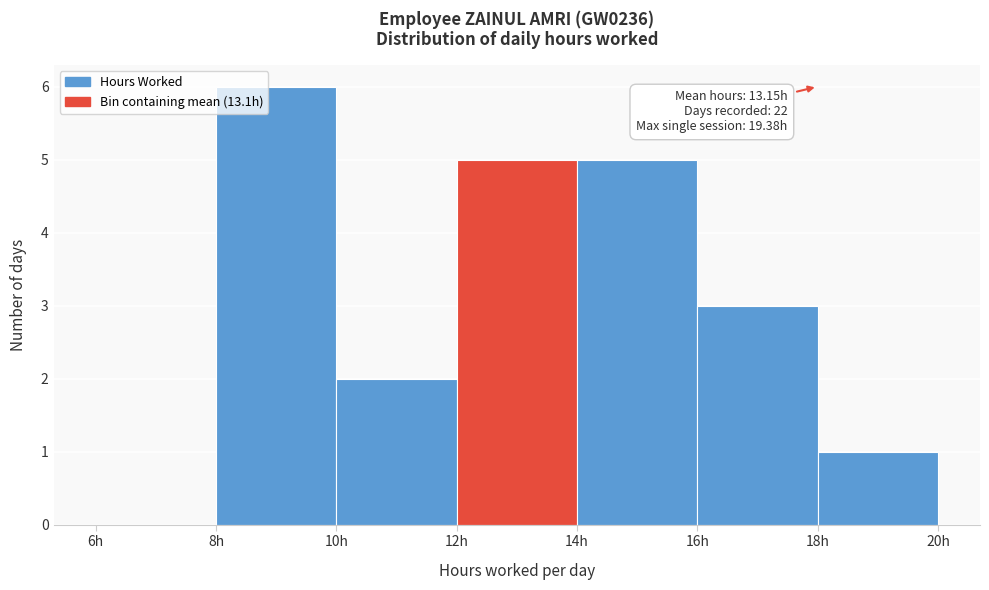

Over which range of the x-axis is the bar tallest?

8 to 10